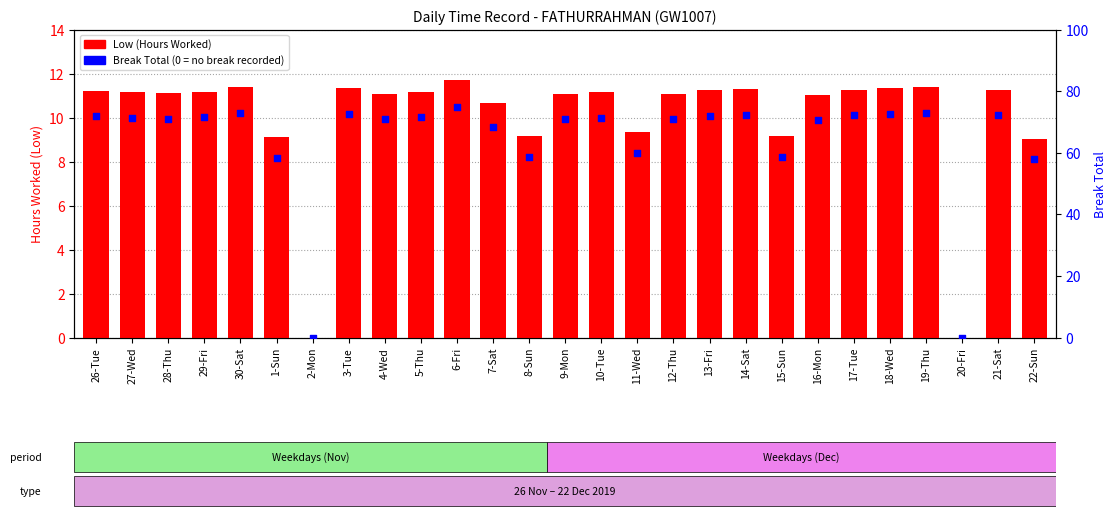

Which series reaches the minimum Y coordinate?

Low (Hours Worked)